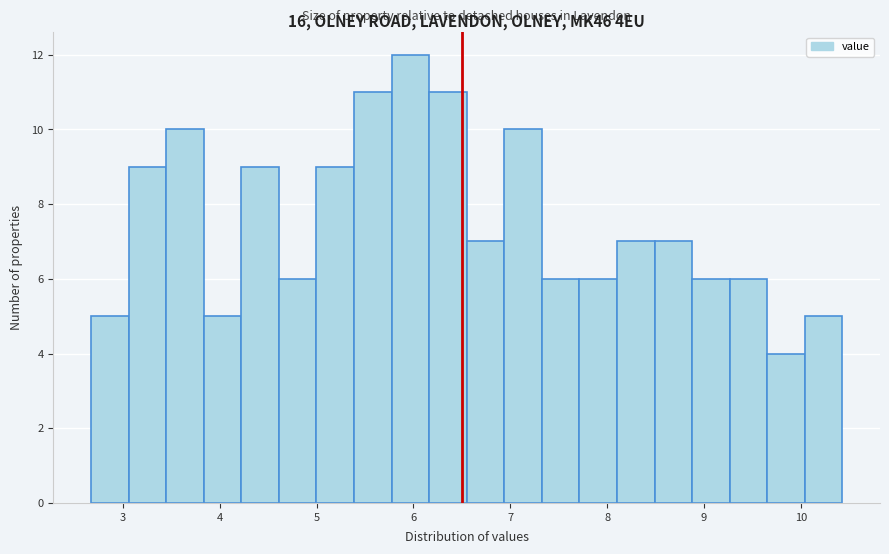

Read against the x-axis, roughly where is the centre of the tallest bar?

6.0